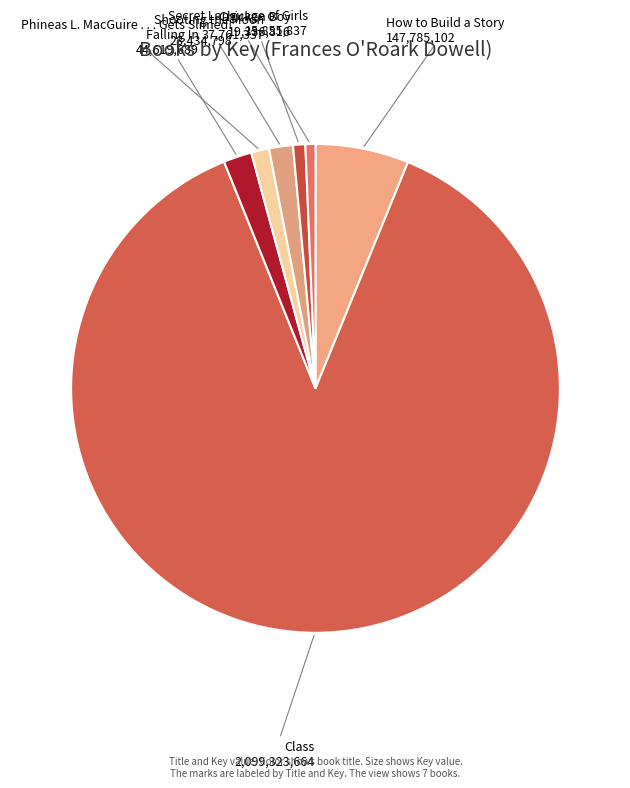

Between How to Build a Story and Phineas L. MacGuire . . . Gets Slimed!, which is larger?

How to Build a Story